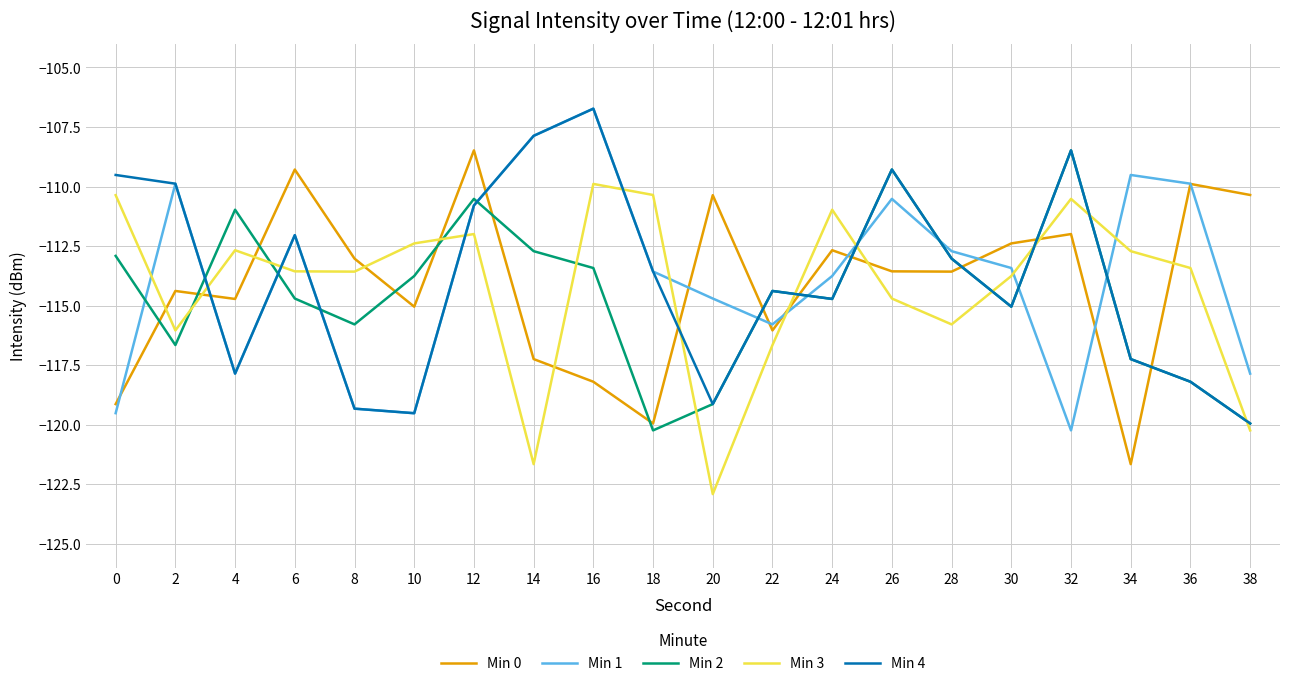

How many times do Min 0 and Min 3 cross each other?

11